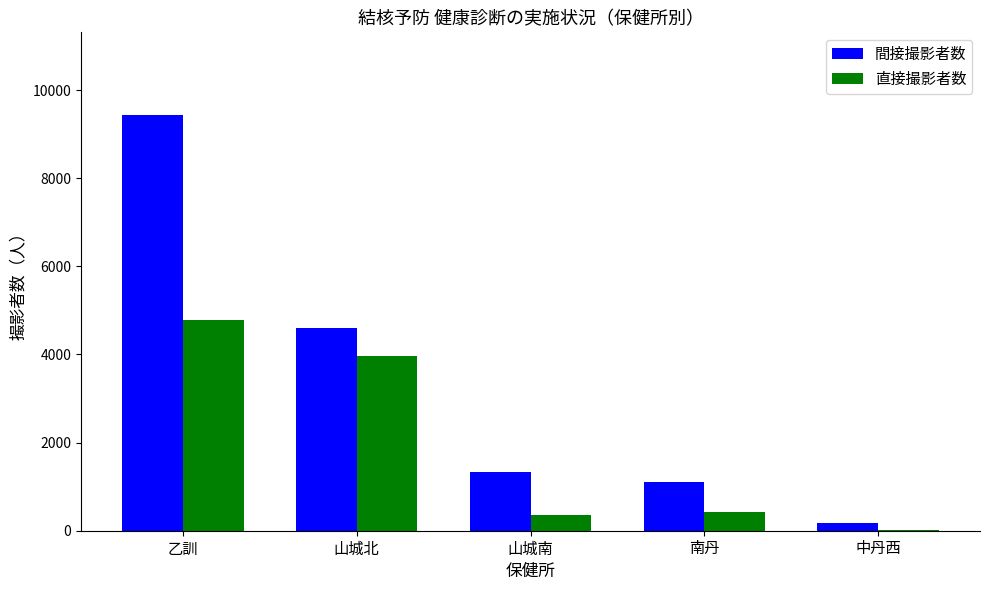

At which label does 直接撮影者数 first exceed 416?

乙訓